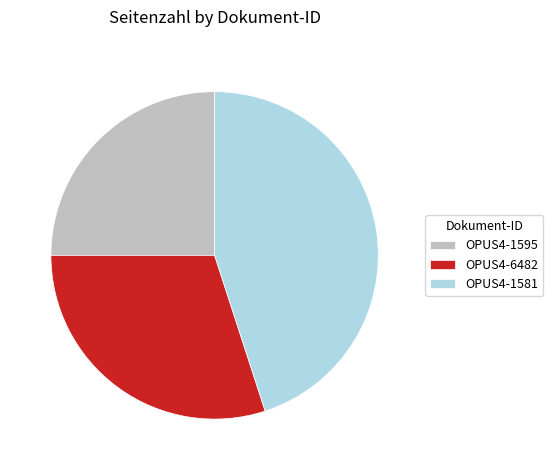

What is the largest slice in the pie chart?

OPUS4-1581